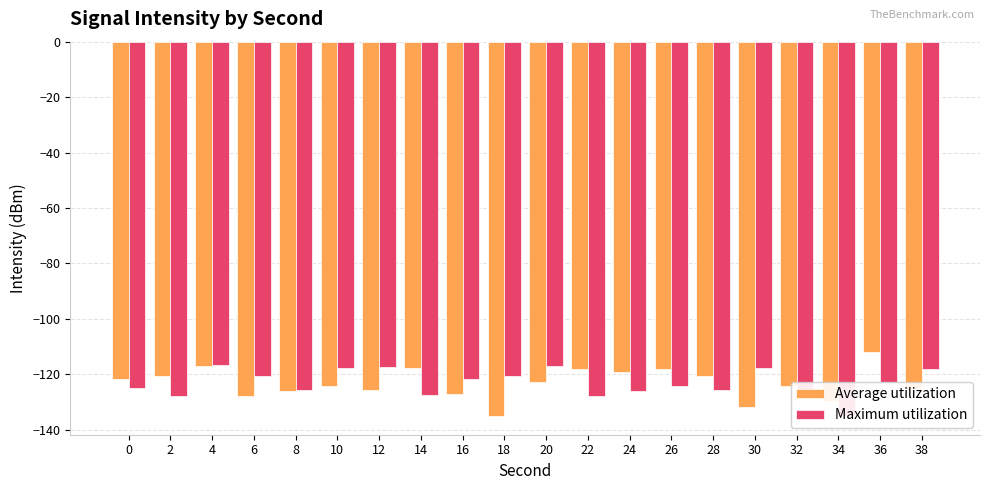

Rank the series at 6 from highest to lowest value.

Maximum utilization, Average utilization